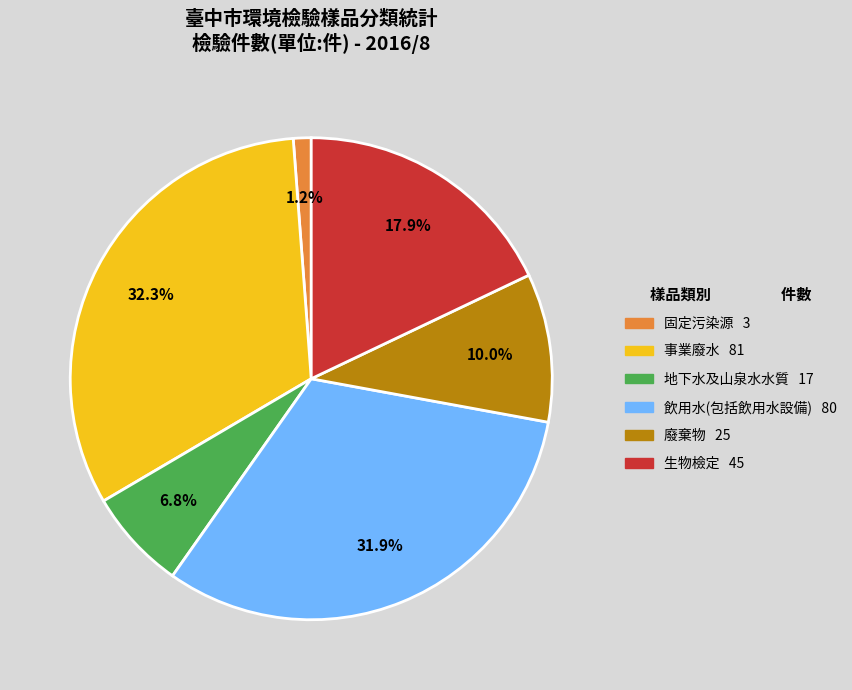

Does 生物檢定 represent more than half of the total?

No